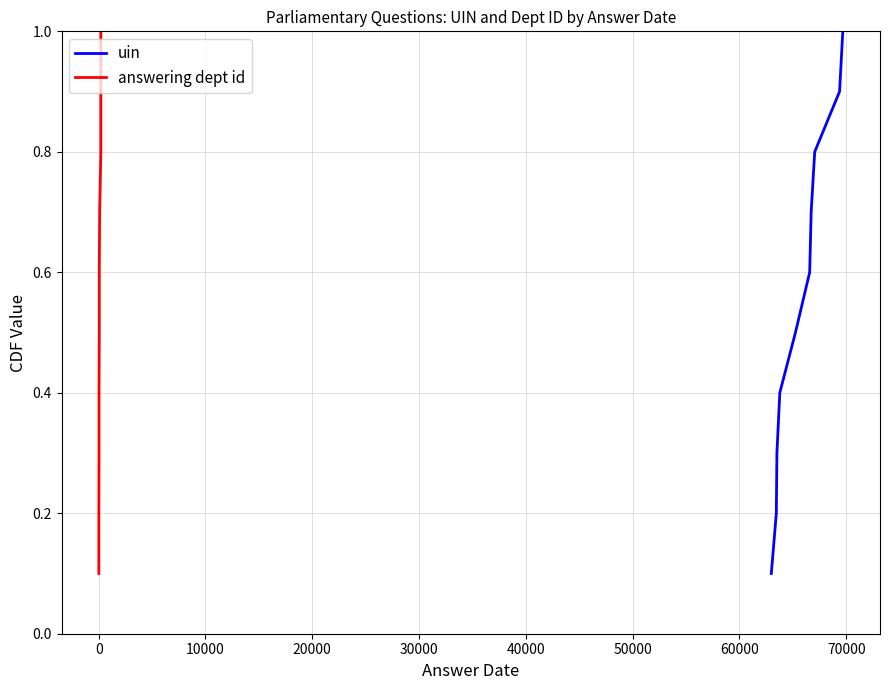

Which series has the widest spread of values?

uin